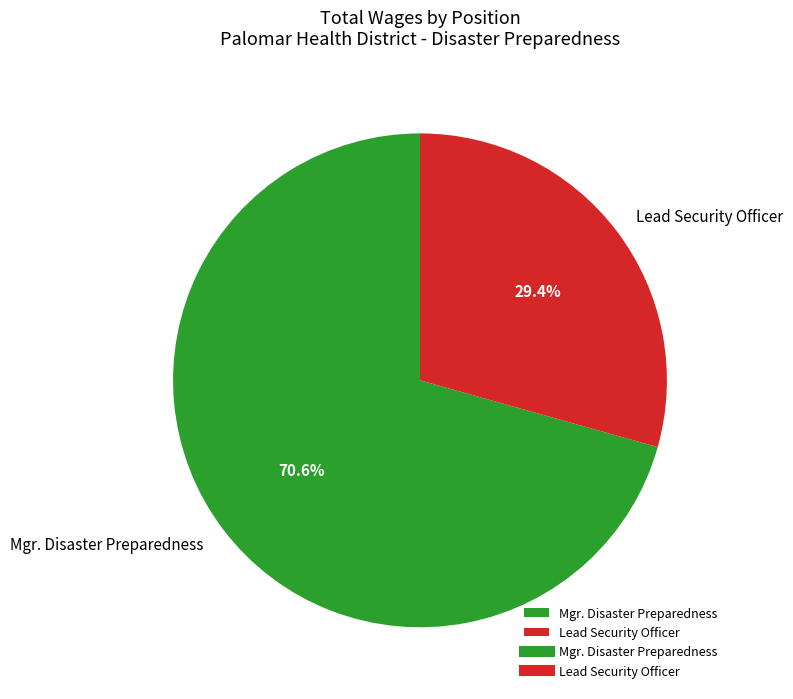

Do Mgr. Disaster Preparedness and Lead Security Officer together represent more than half of the pie?

Yes